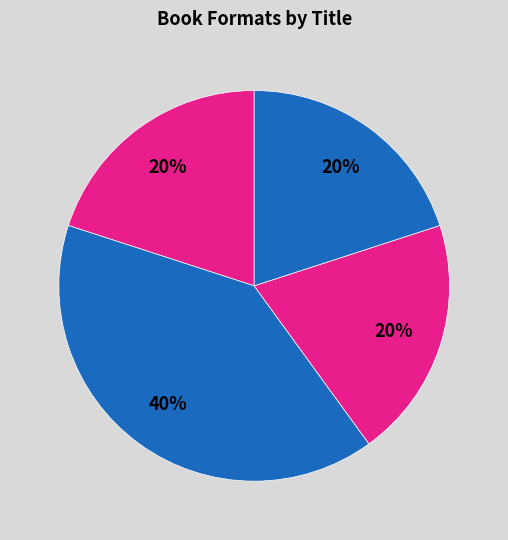

To the nearest percent, what is the average slice percentage?

25%